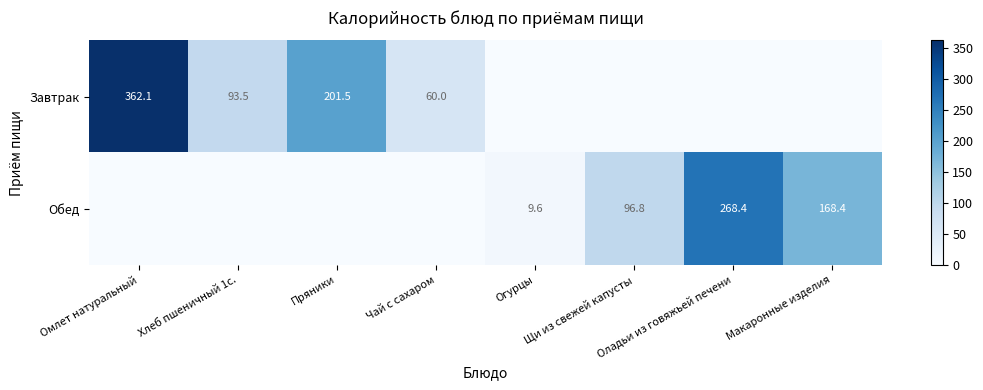

What is the total value across all series at Макаронные изделия?

168.4